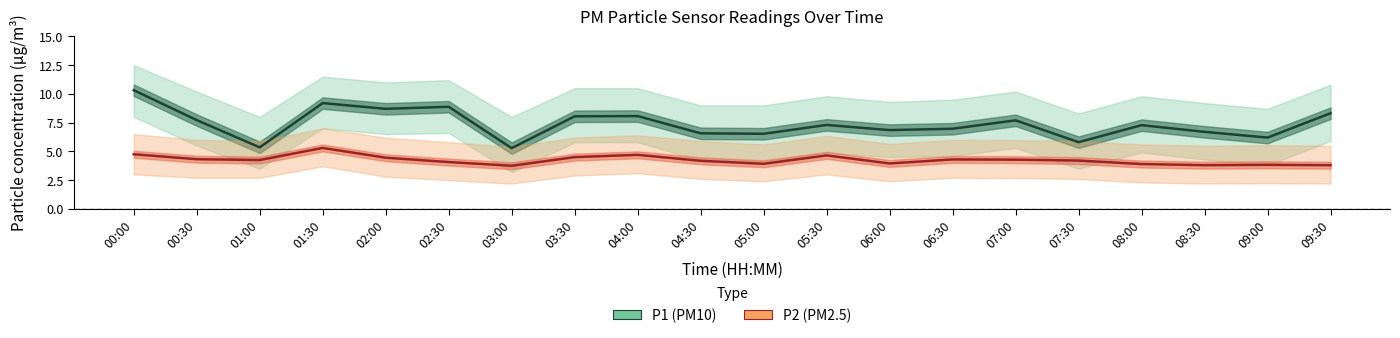

At which category is the sum across all series the highest?

00:00